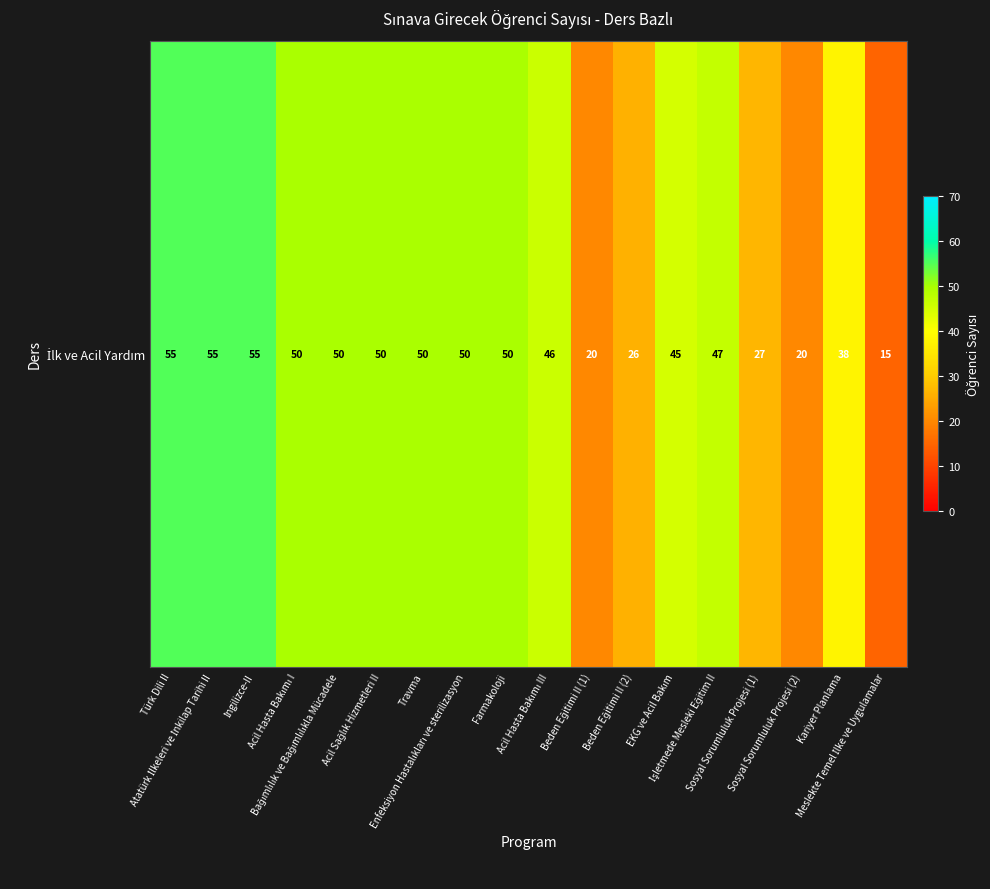

Approximately how many times larger is the value at Farmakoloji compared to Travma?

1.0